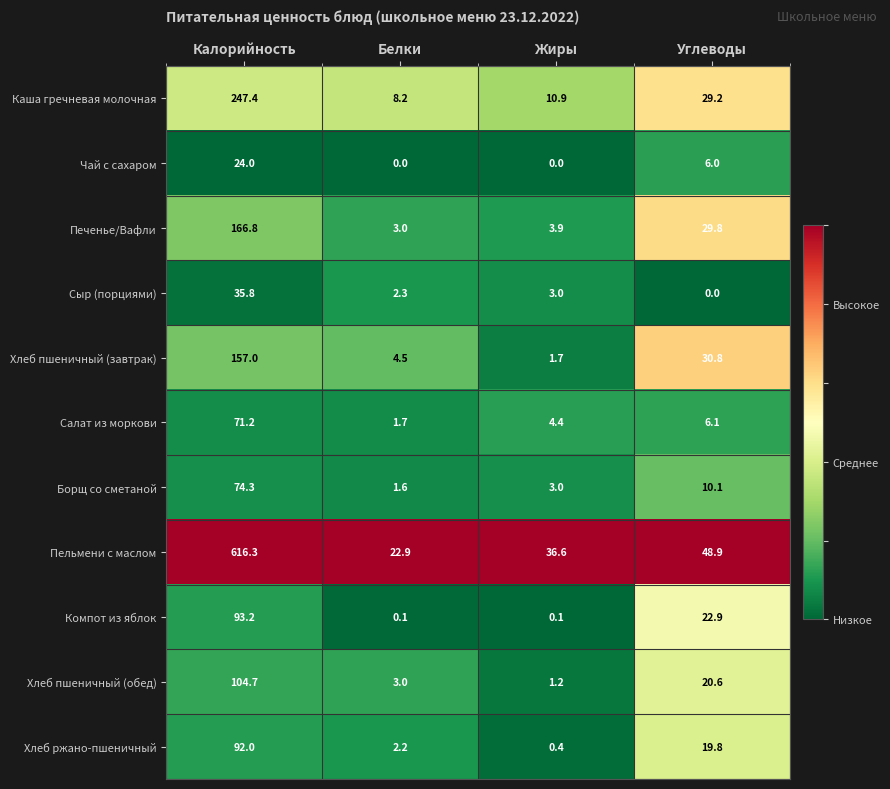

True or false: Салат из моркови has a value of 48.3 at Калорийность.

False